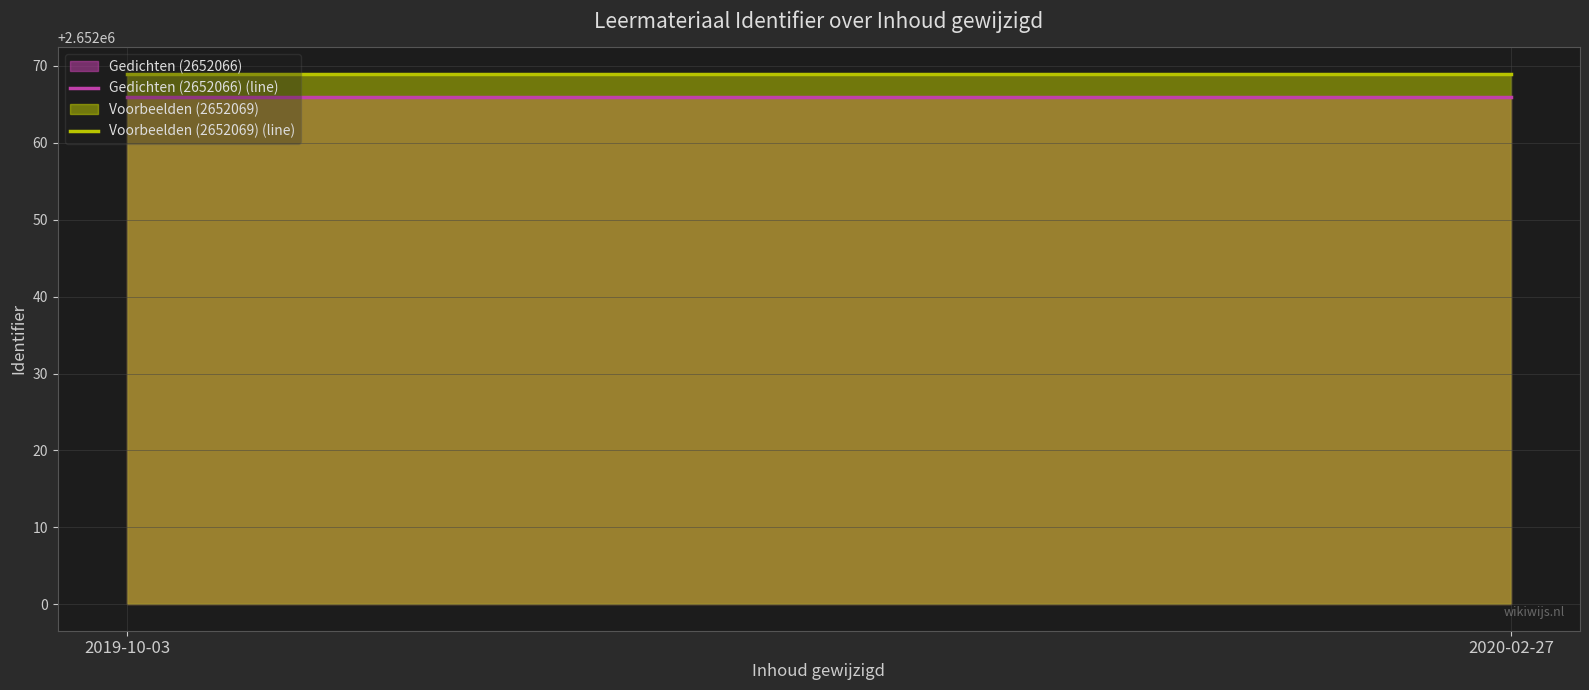

Reading right to left, what are all the values shown in this chart?

Gedichten (2652066) (line): 2652066	2652066
Voorbeelden (2652069) (line): 2652069	2652069